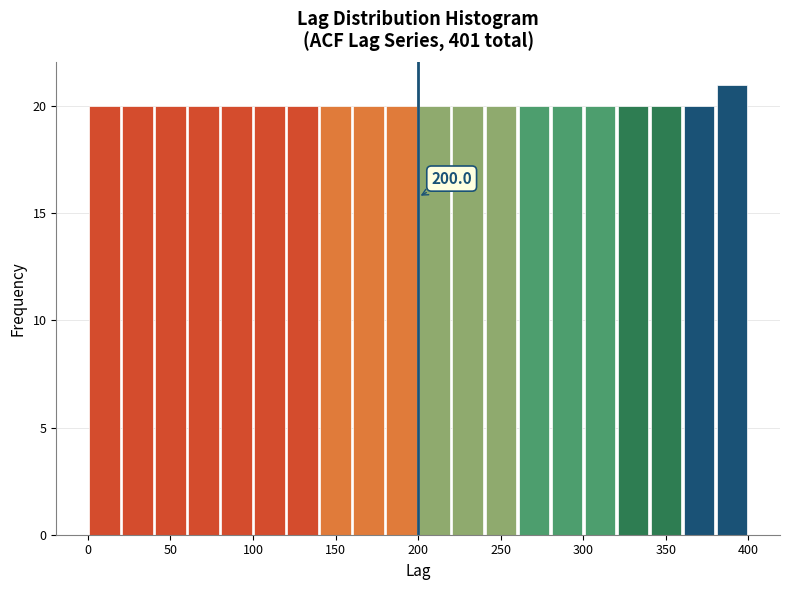

Which range on the x-axis has the tallest bar?

380 to 400